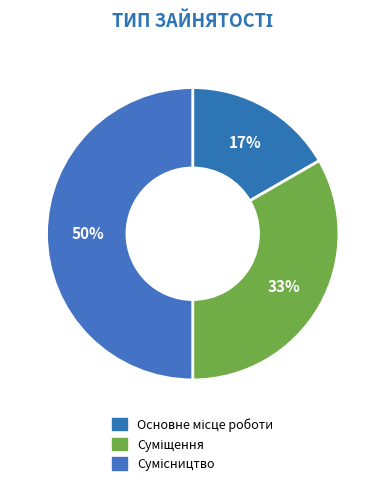

To the nearest percent, what percentage of the pie is Основне місце роботи?

17%